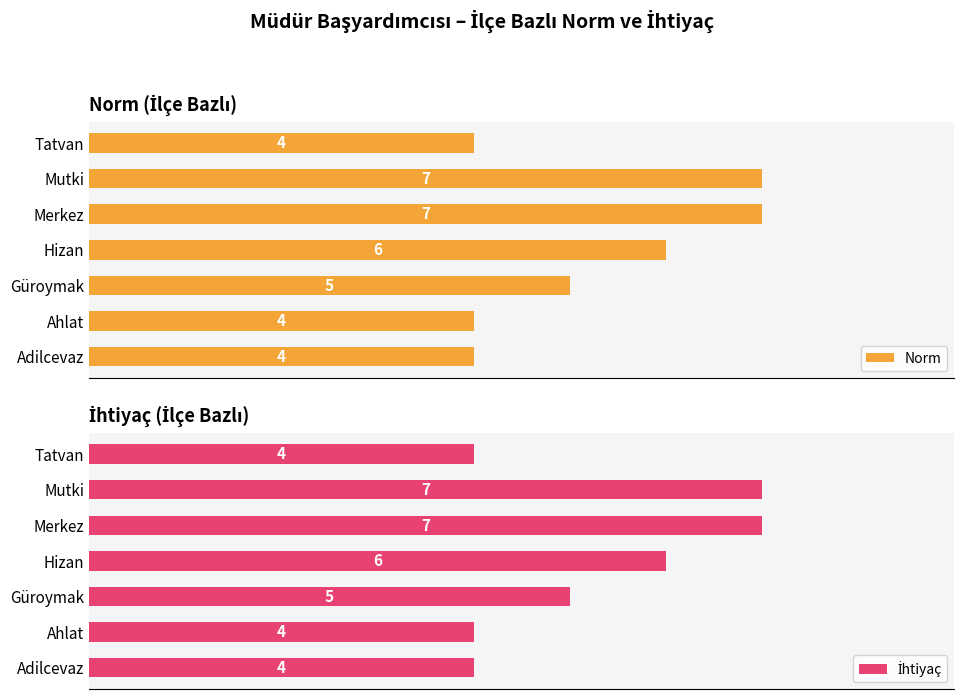

What is the maximum value shown in the chart?

7